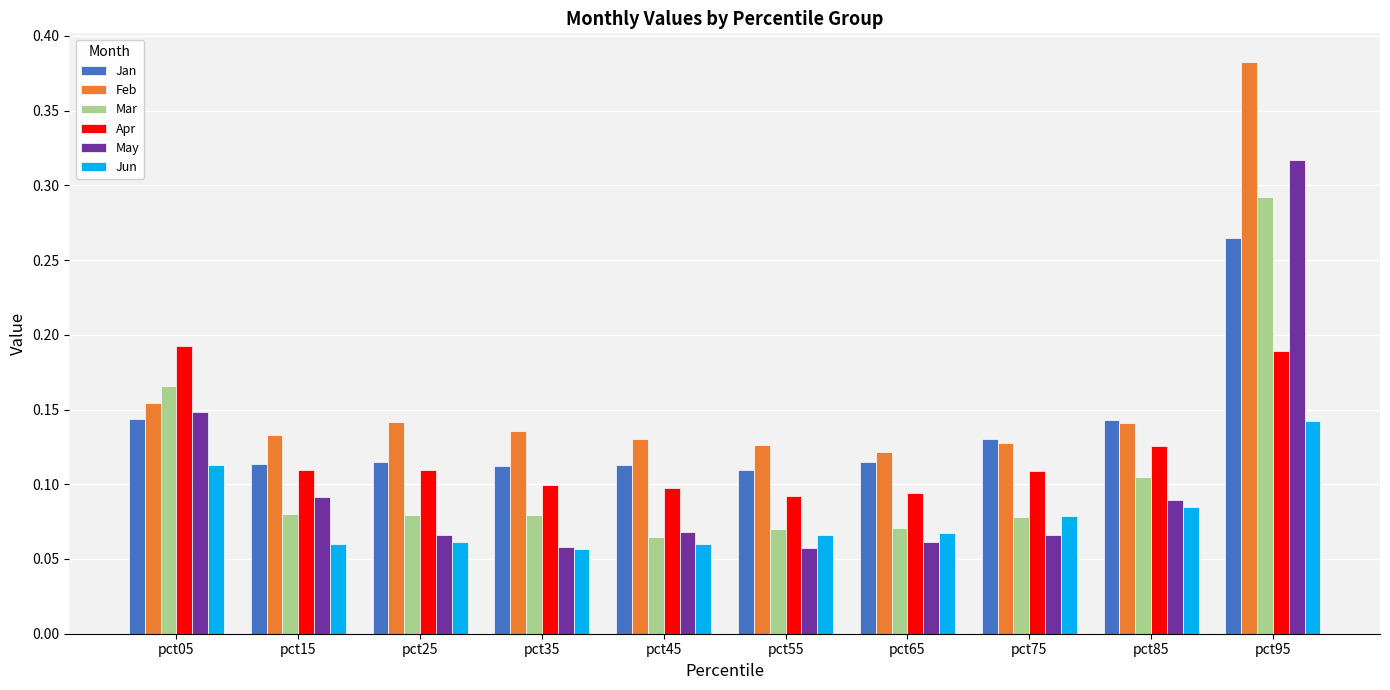

At pct95, list the series in order from largest to smallest.

Feb, May, Mar, Jan, Apr, Jun